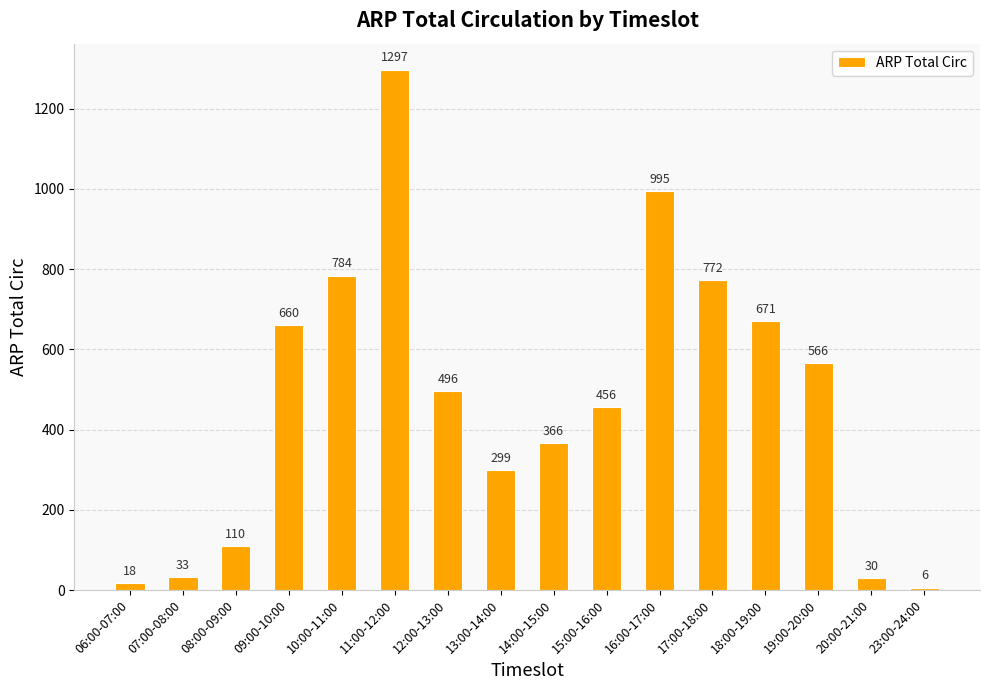

Where does the data first go above 496?

09:00-10:00